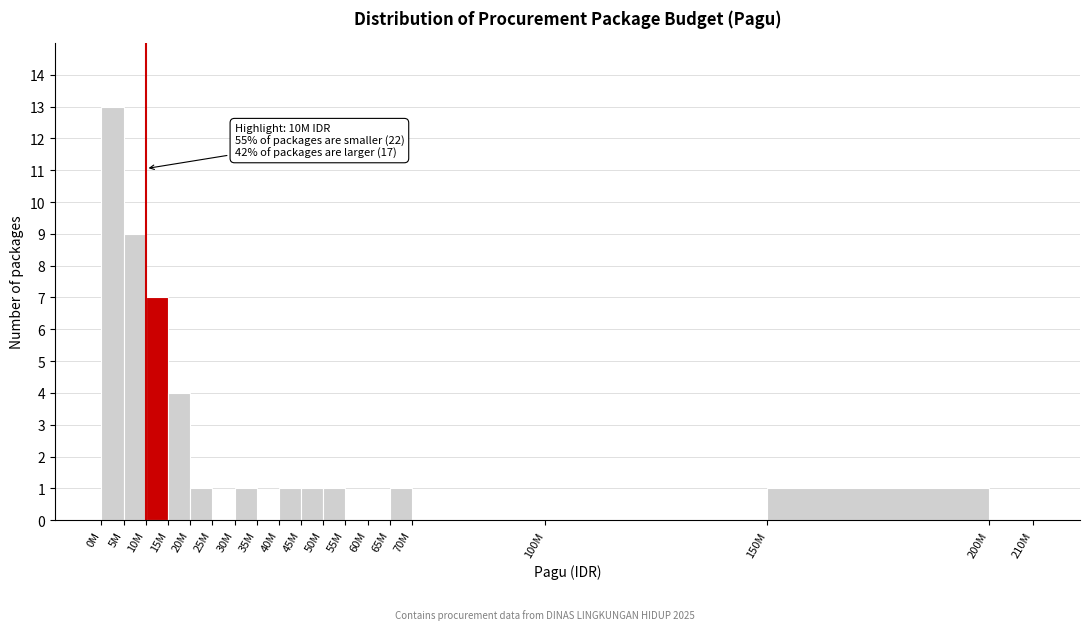

Reading right to left, transcribe all the data shown in this chart.

200M=0	150M=1	100M=0	70M=0	65M=1	60M=0	55M=0	50M=1	45M=1	40M=1	35M=0	30M=1	25M=0	20M=1	15M=4	10M=7	5M=9	0M=13